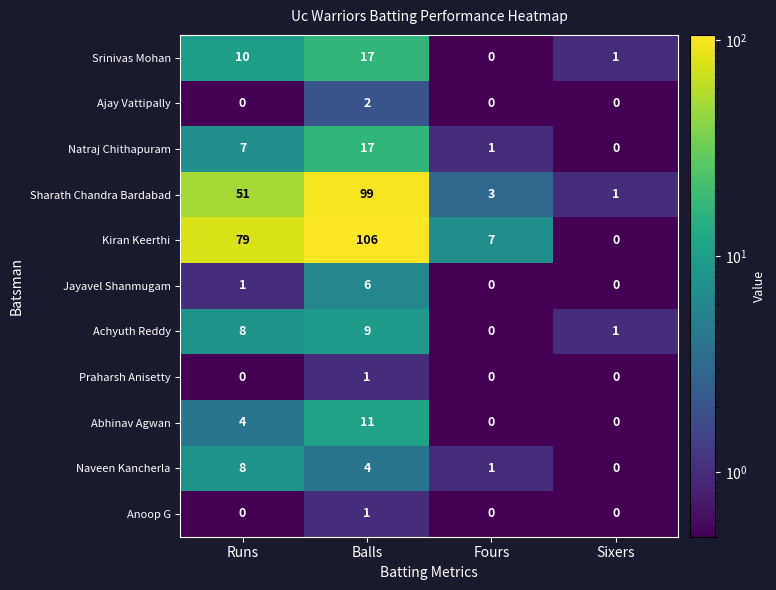

What is the difference between the maximum and minimum values in the Jayavel Shanmugam series?

6